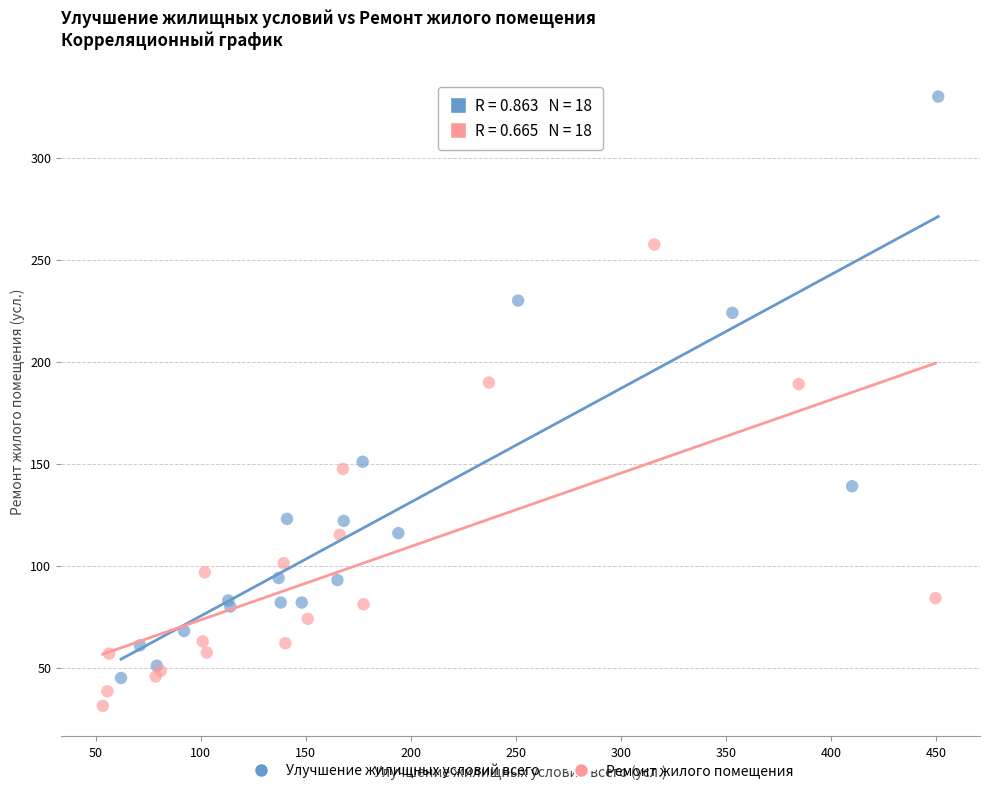

Which series contains the lowest Y value?

Ремонт жилого помещения